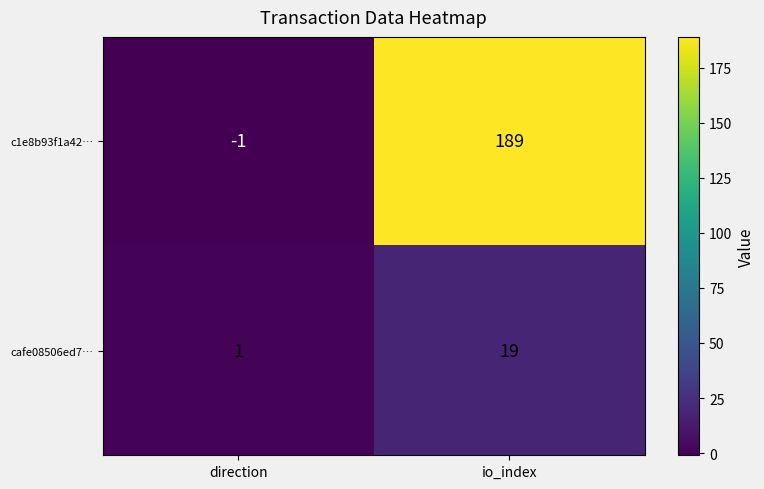

Where is c1e8b93f1a42… nearest to the value 94?

direction